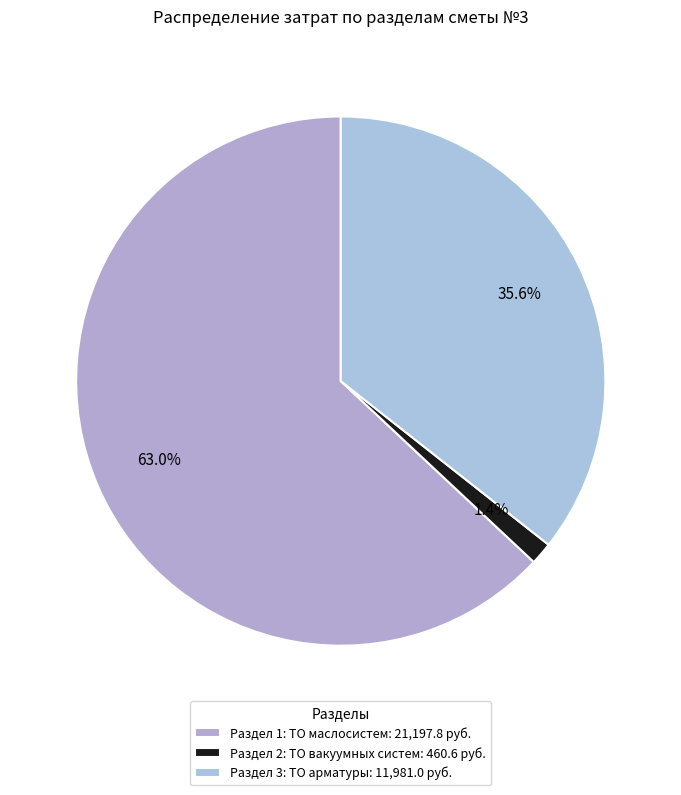

What is the smallest slice in the pie chart?

Раздел 2: ТО вакуумных систем